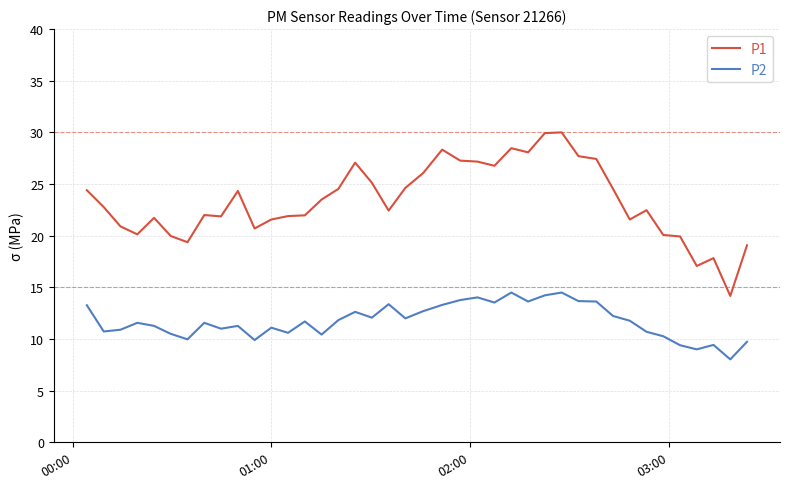

Which series has the largest total across all categories?

P1